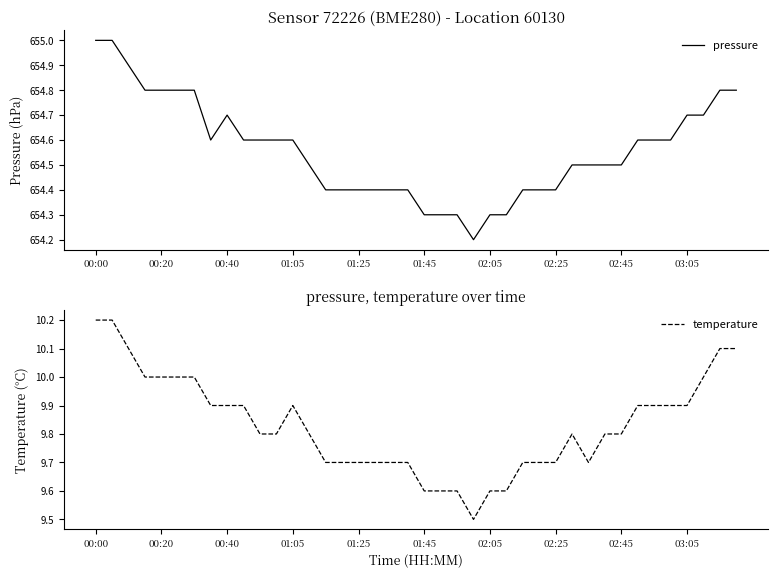

At which category does the chart reach its peak across all series?

00:00